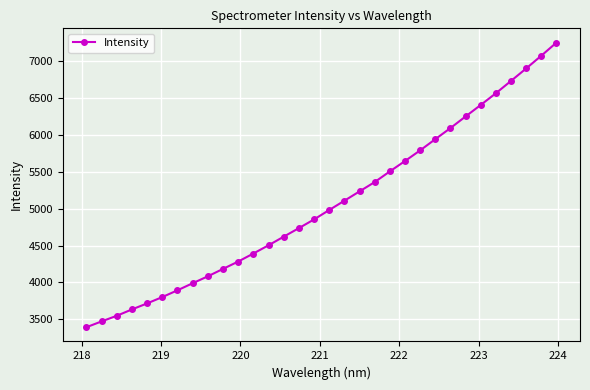

What is the minimum value shown in the chart?

3393.8